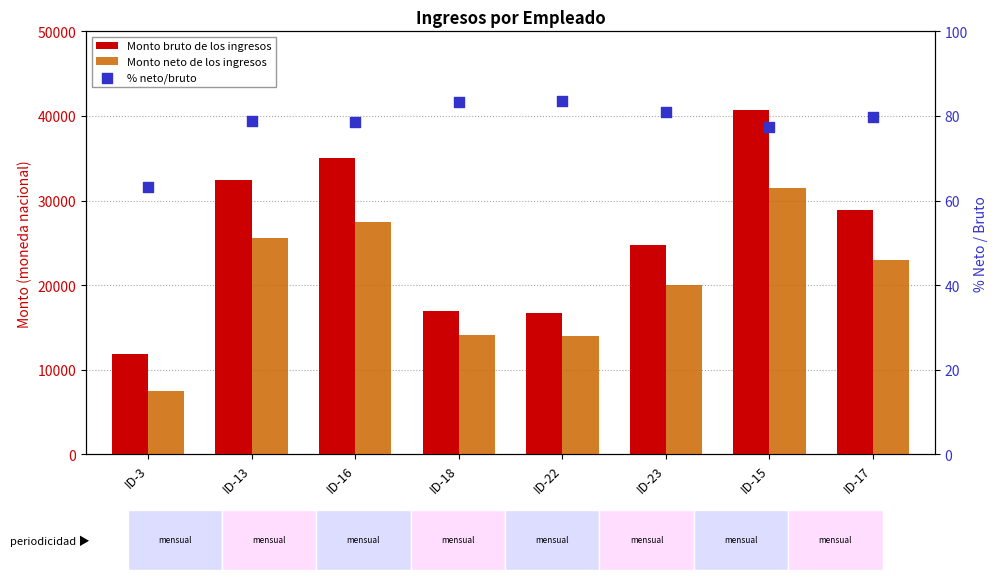

Which series has the largest total across all categories?

Monto bruto de los ingresos